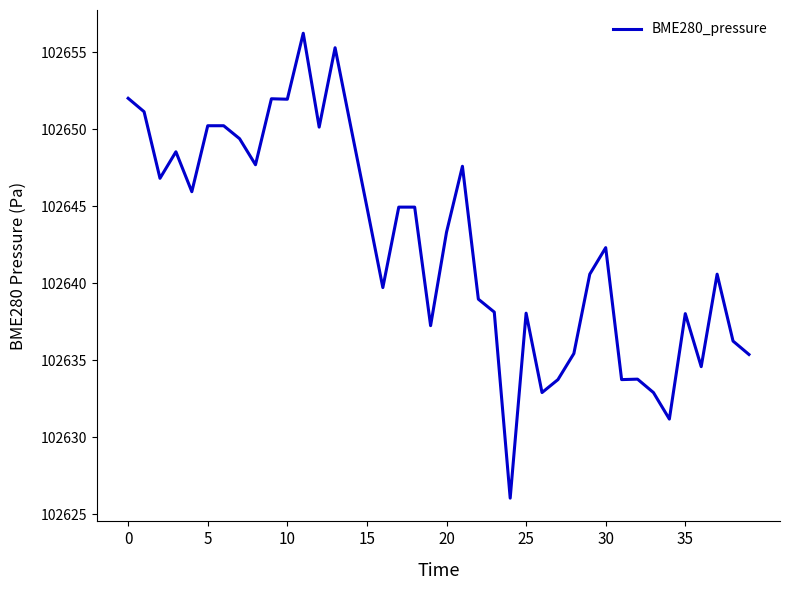

What is the greatest value displayed?

102656.2